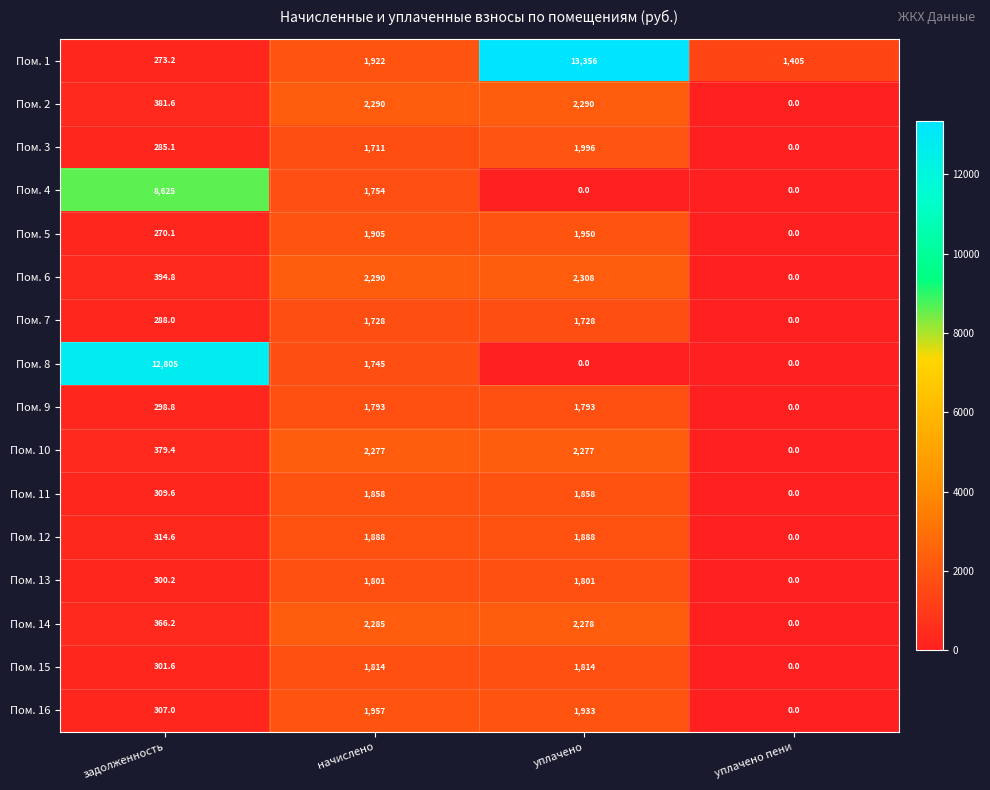

The Пом. 8 series shows 0.0 at уплачено пени. True or false?

True